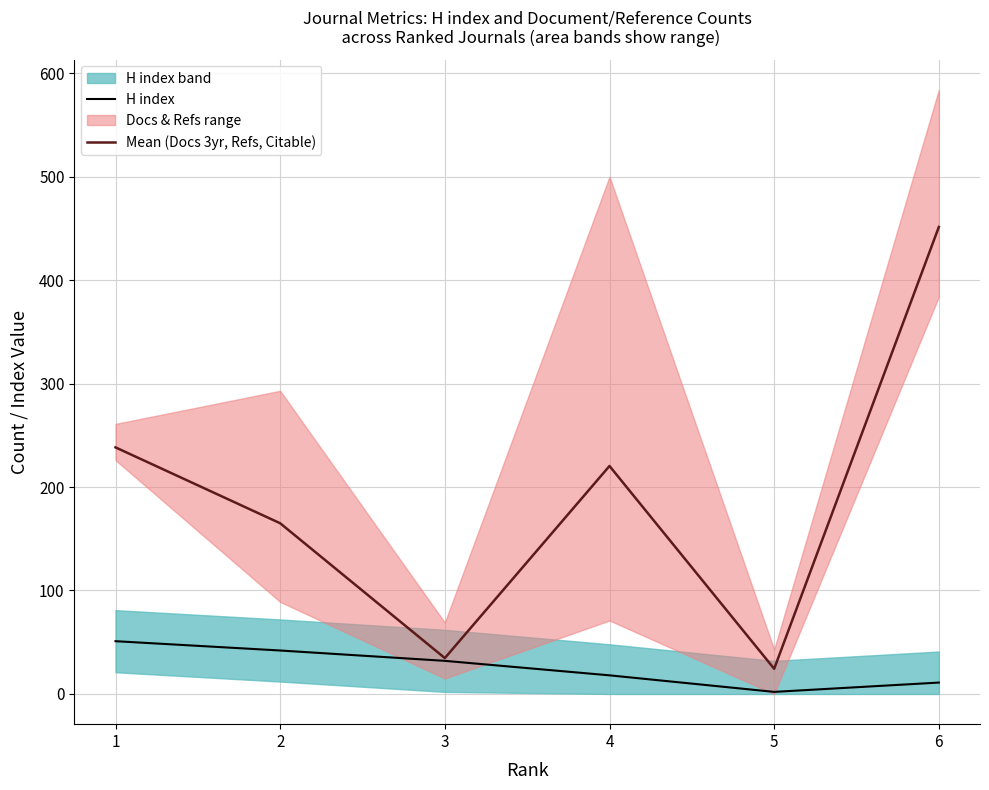

At how many categories does at least one series exceed 307?

1